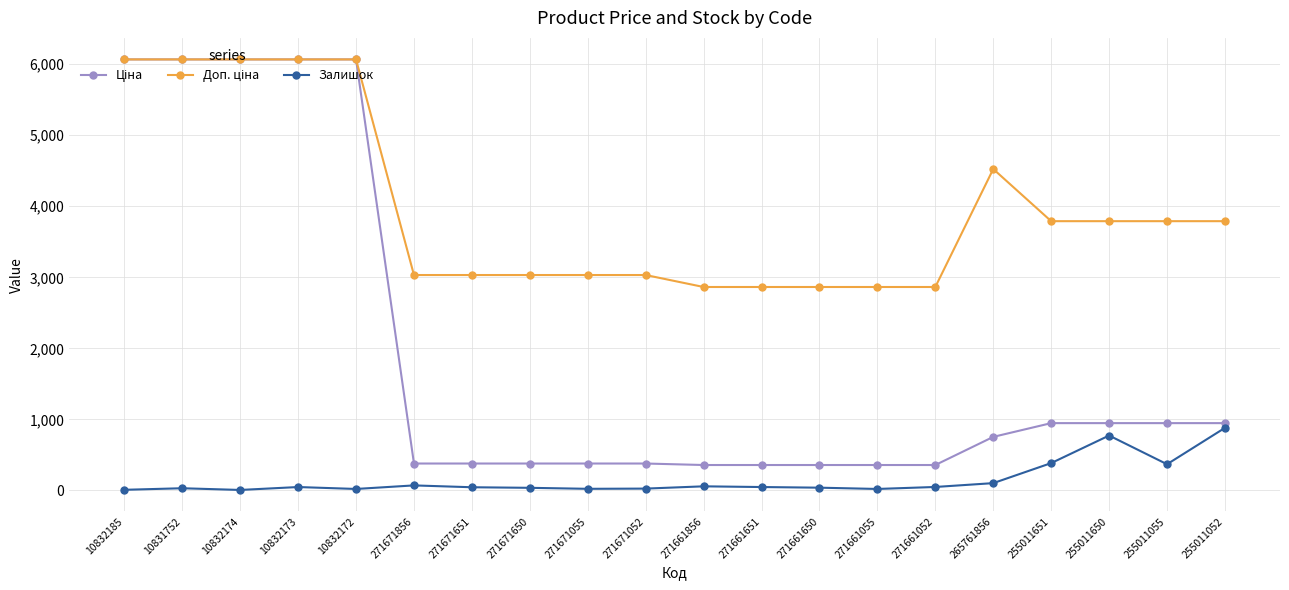

What is the total value across all series at 255011052?

5618.9